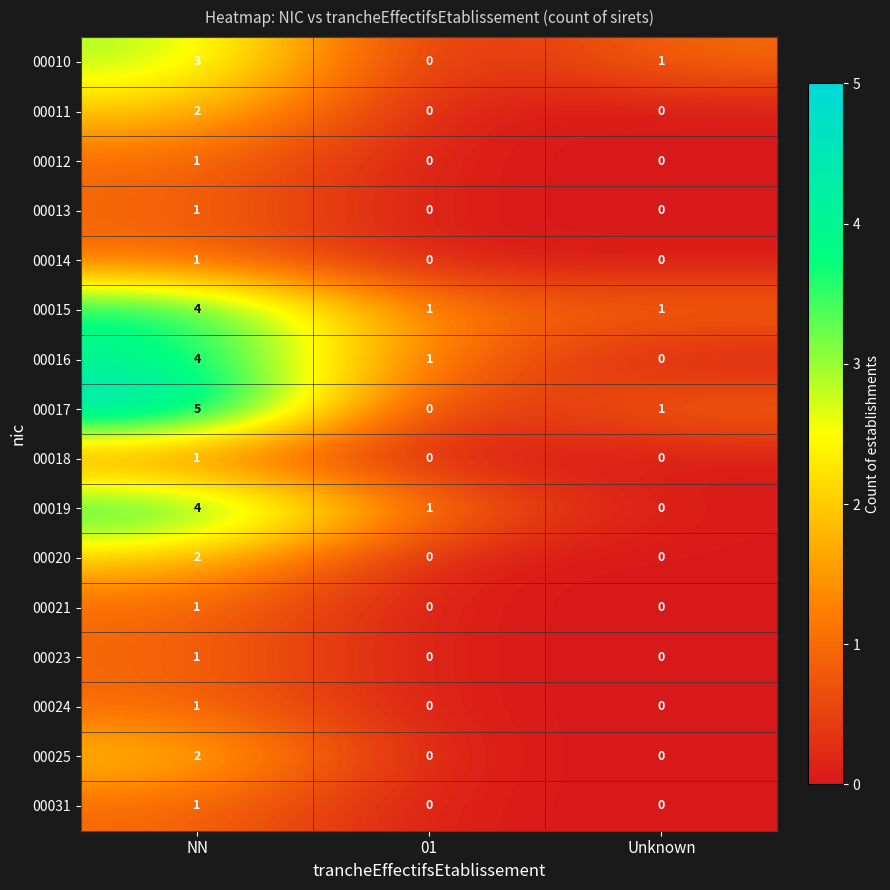

Count the 00017 values in the range 0 to 5.

3